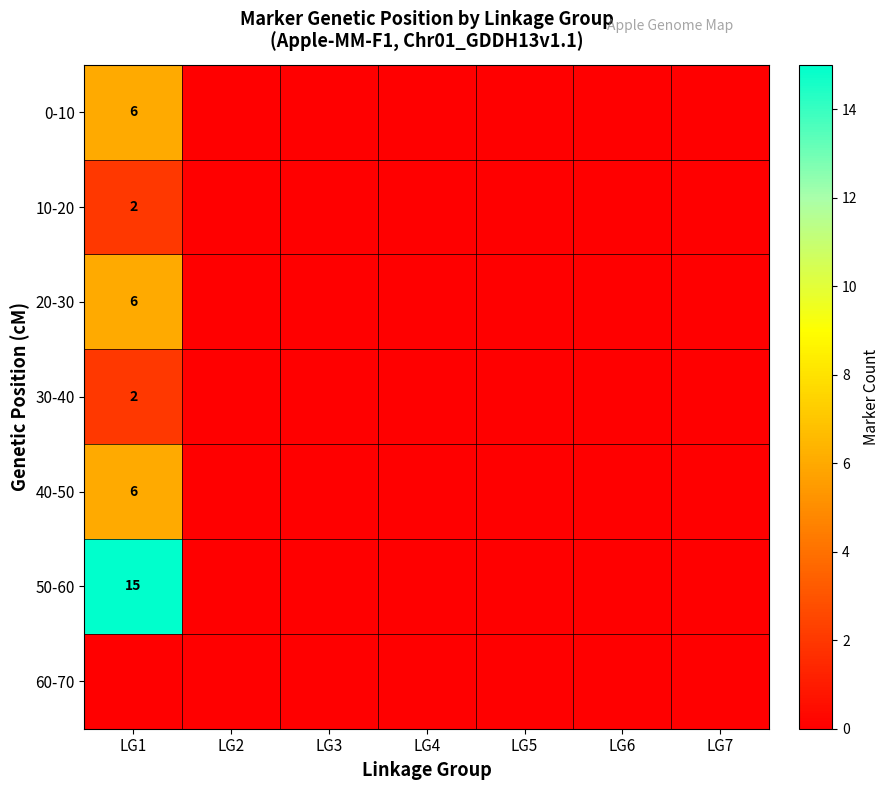

Count the number of data series in this chart.

7